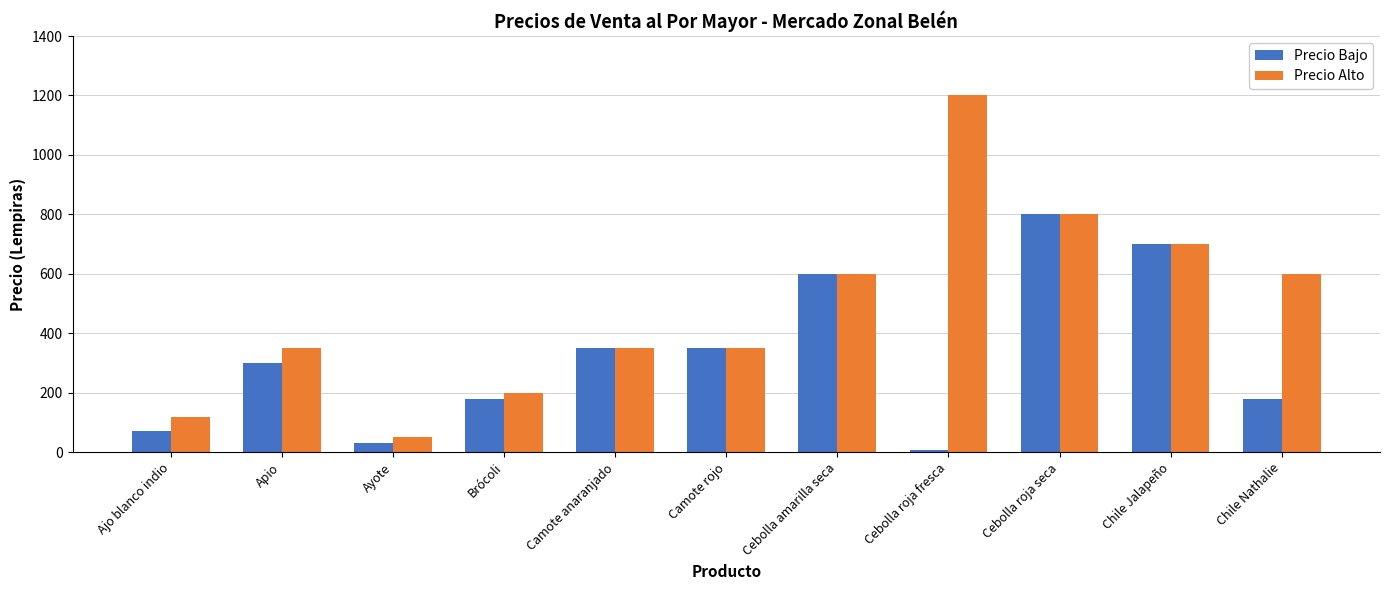

Reading left to right, what are all the values shown in this chart?

Precio Bajo: 70	300	30	180	350	350	600	8	800	700	180
Precio Alto: 120	350	50	200	350	350	600	1200	800	700	600